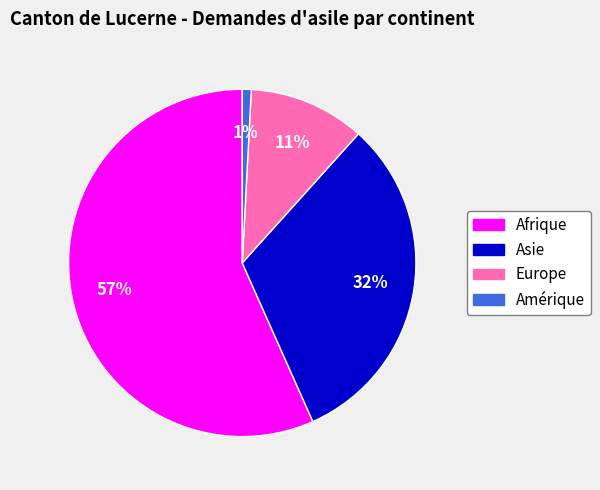

To the nearest percent, what is the average slice percentage?

25%